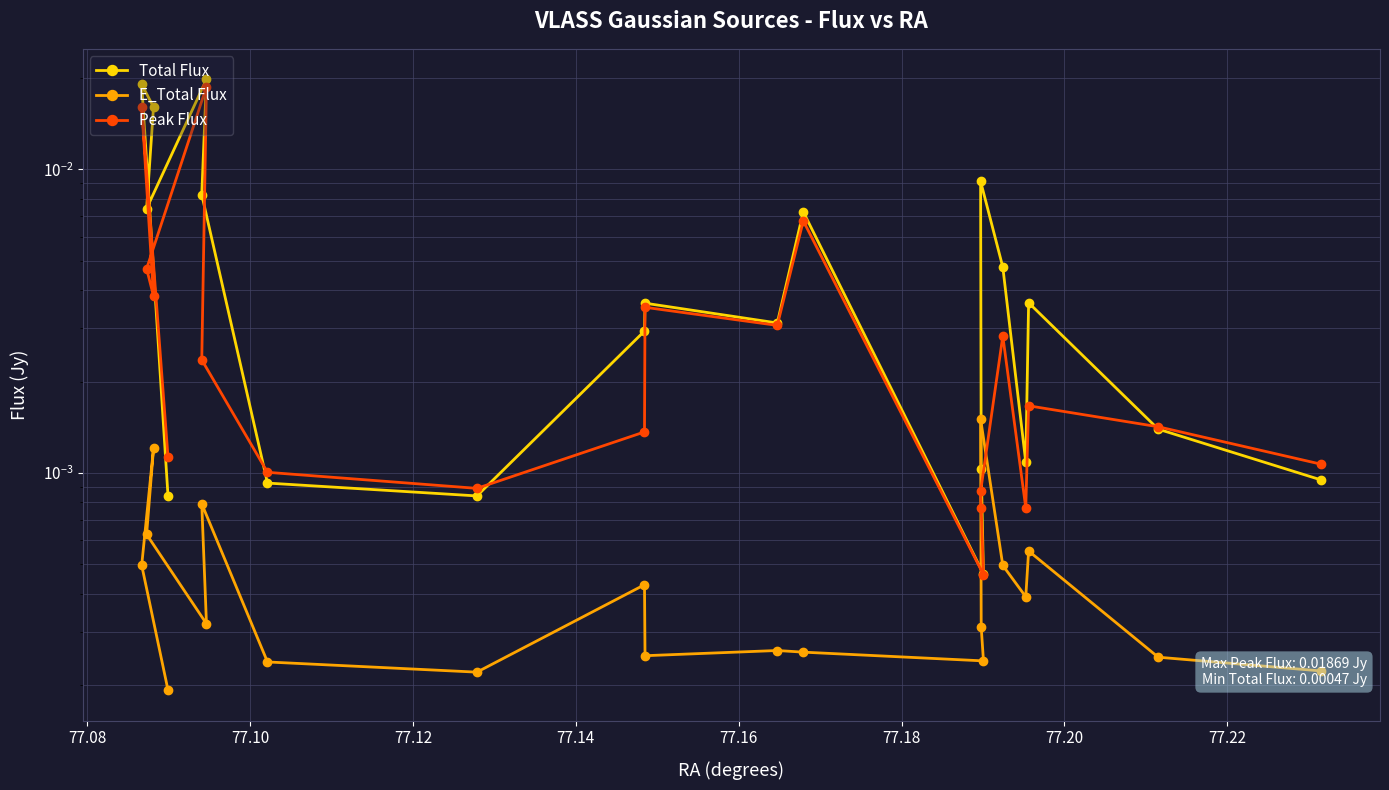

Does the chart have visible grid lines?

Yes